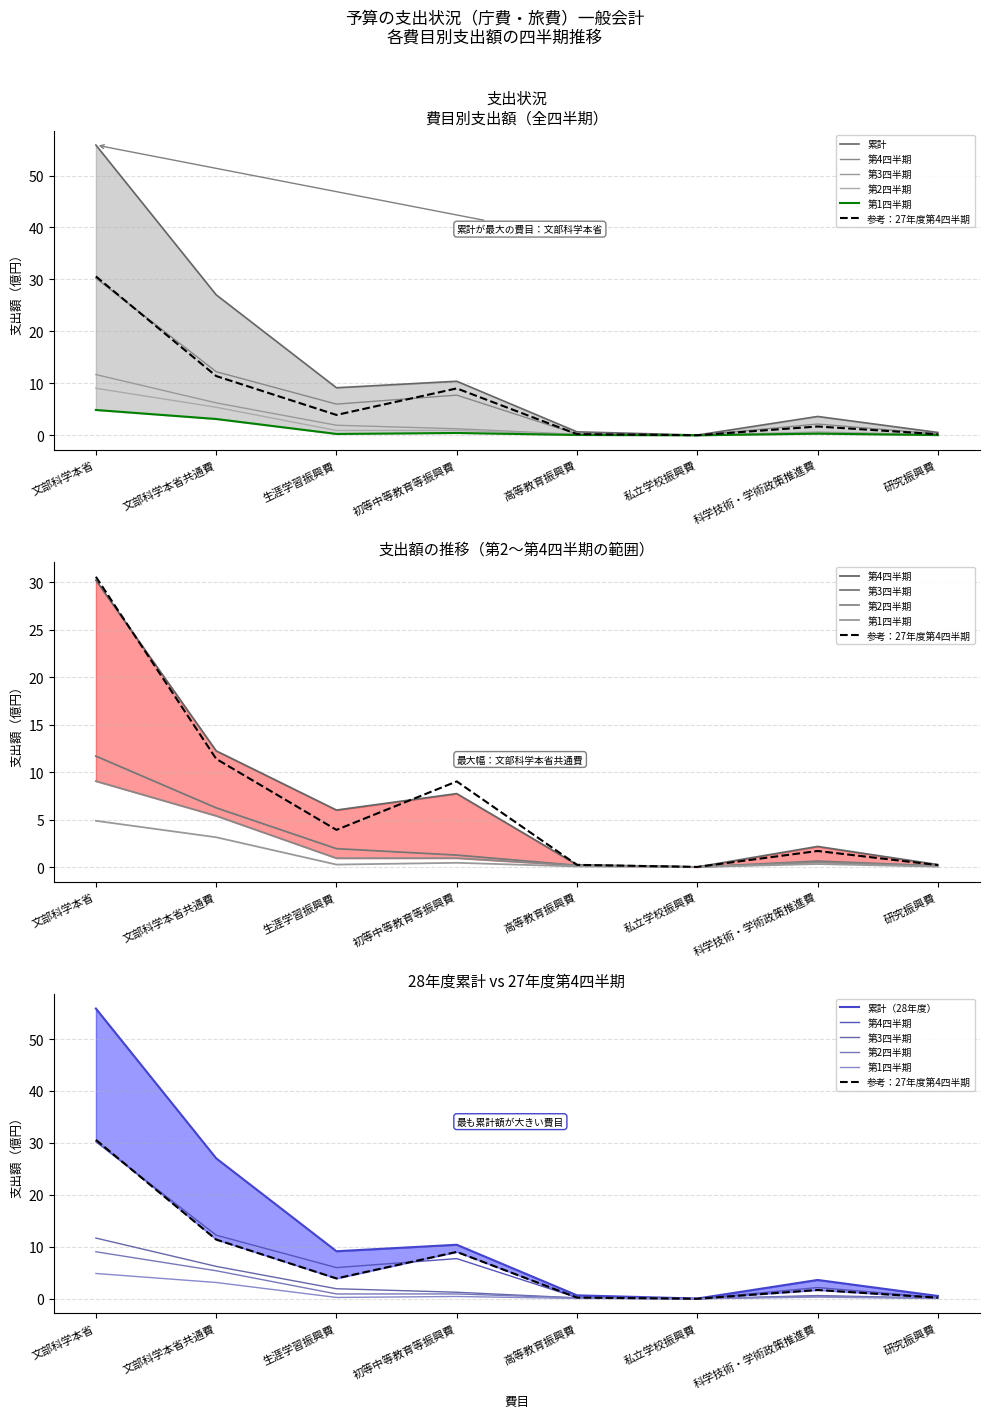

True or false: 累計 and 第1四半期 cross at least once.

False